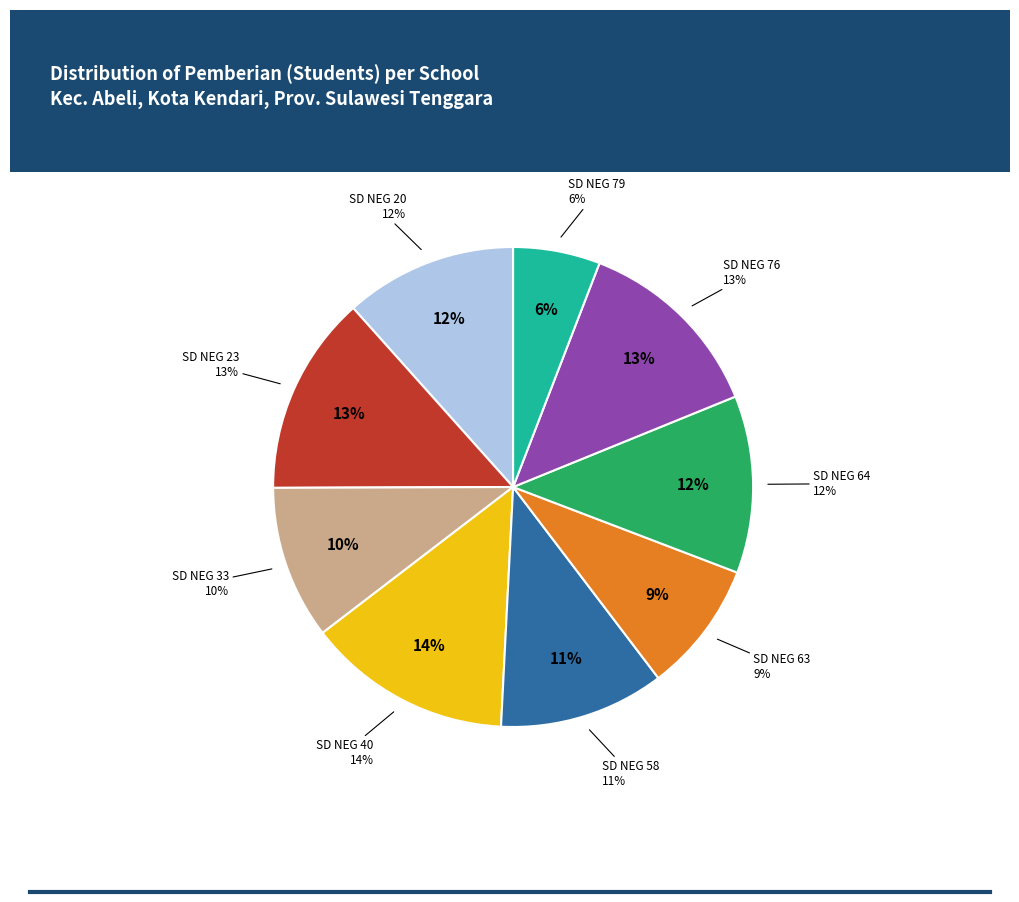

The SD NEGERI 76 KENDARI slice represents 4% of the pie. True or false?

False